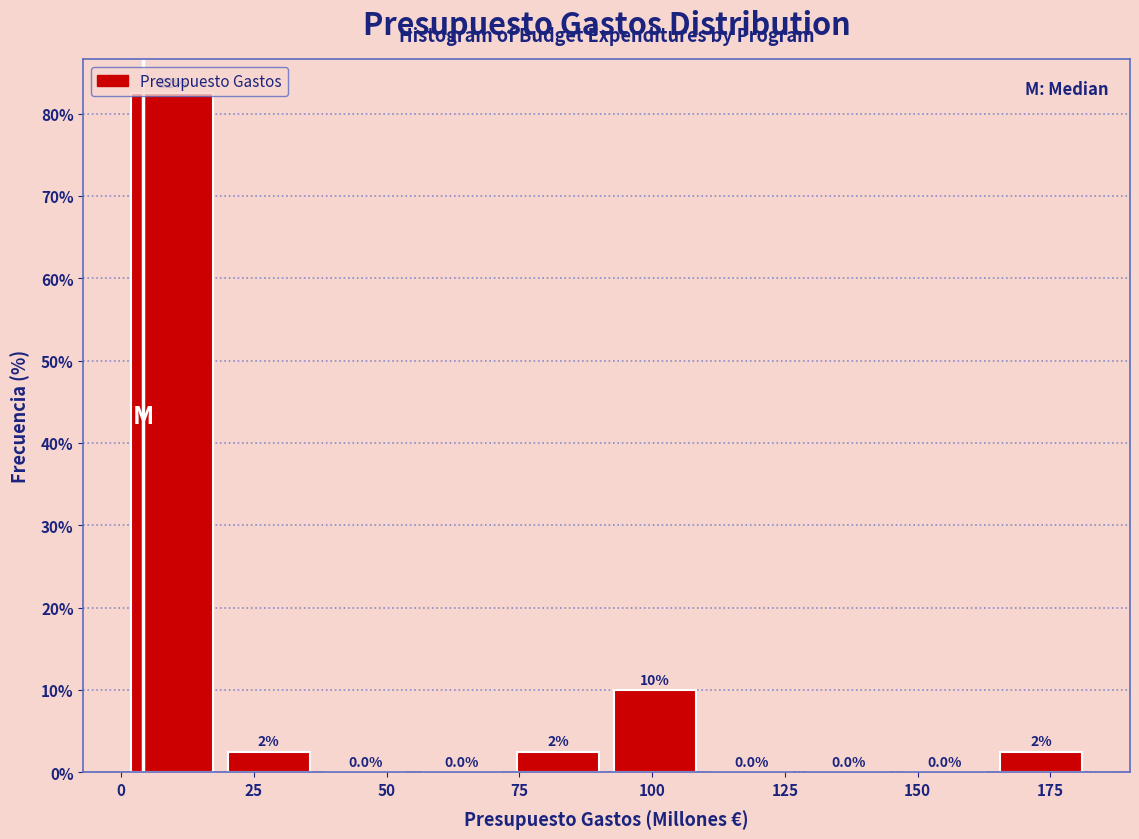

Read against the x-axis, roughly where is the centre of the tallest bar?

10